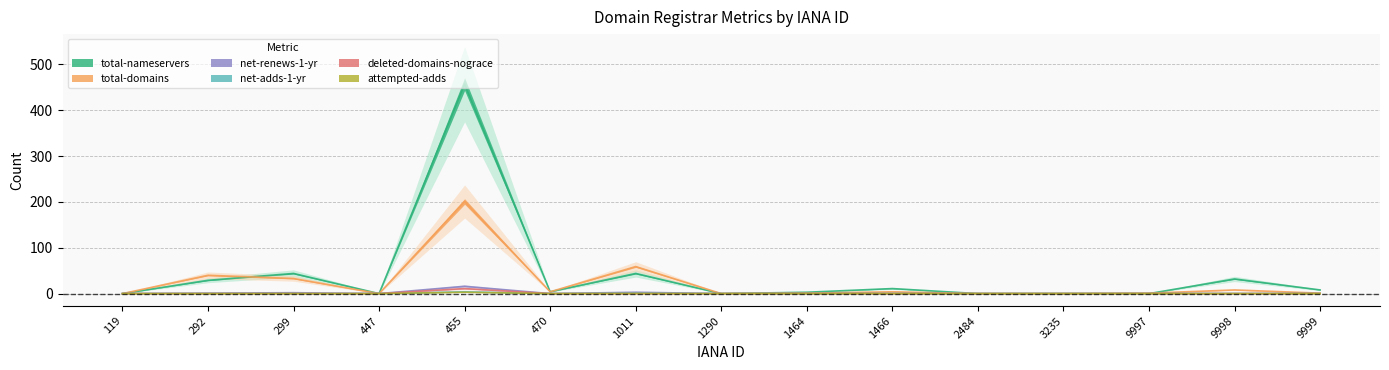

Reading right to left, transcribe all the data shown in this chart.

total-nameservers: 8	32	0	0	0	11	3	0	44	4	457	0	44	29	0
total-domains: 1	8	1	0	0	4	1	0	59	4	201	0	33	40	0
net-renews-1-yr: 0	0	0	0	0	0	0	0	3	0	16	0	2	1	0
net-adds-1-yr: 0	0	0	0	0	0	0	0	1	0	4	0	0	0	0
deleted-domains-nograce: 0	0	0	0	0	0	0	0	0	0	11	0	0	0	0
attempted-adds: 0	0	0	0	0	0	0	0	0	0	3	0	0	0	0